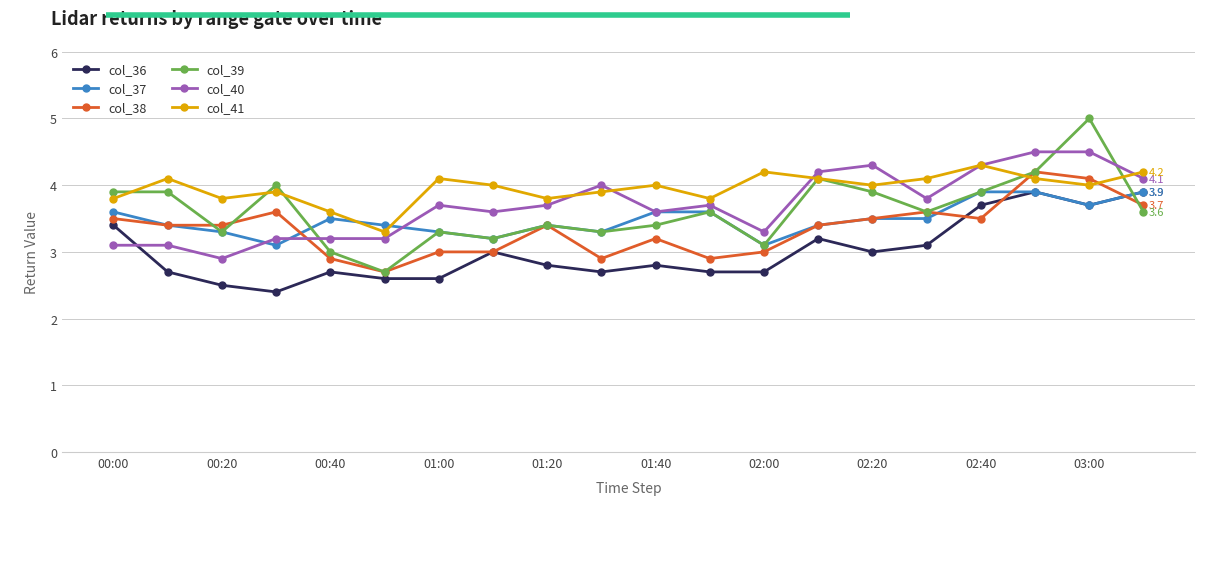

Which series has the largest range (max minus min)?

col_39